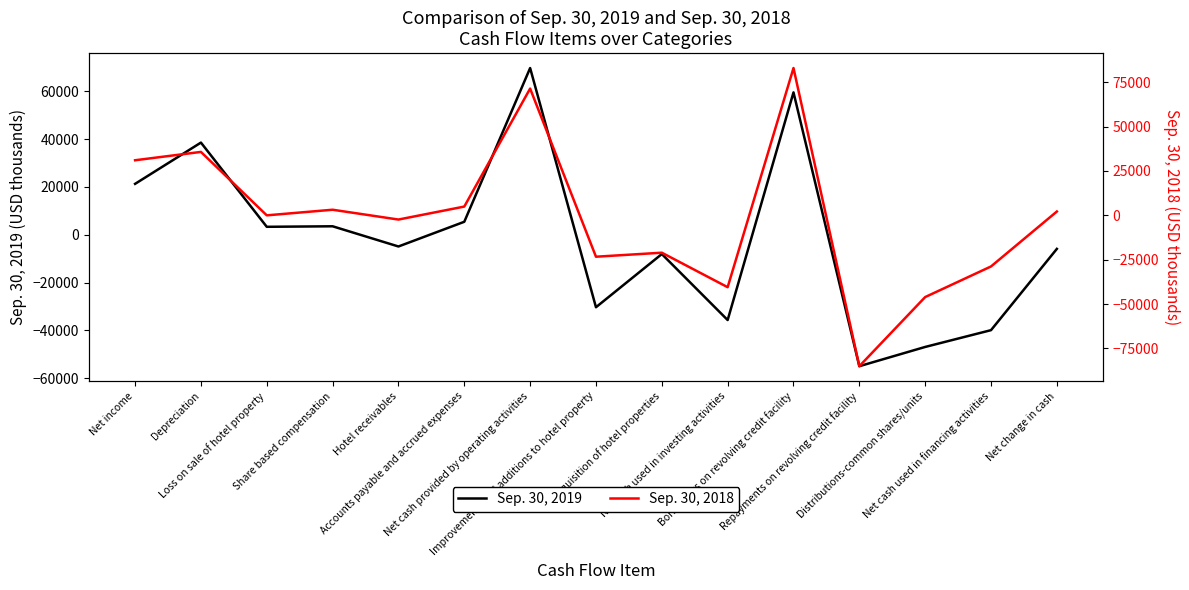

At Loss on sale of hotel property, list the series in order from largest to smallest.

Sep. 30, 2019, Sep. 30, 2018